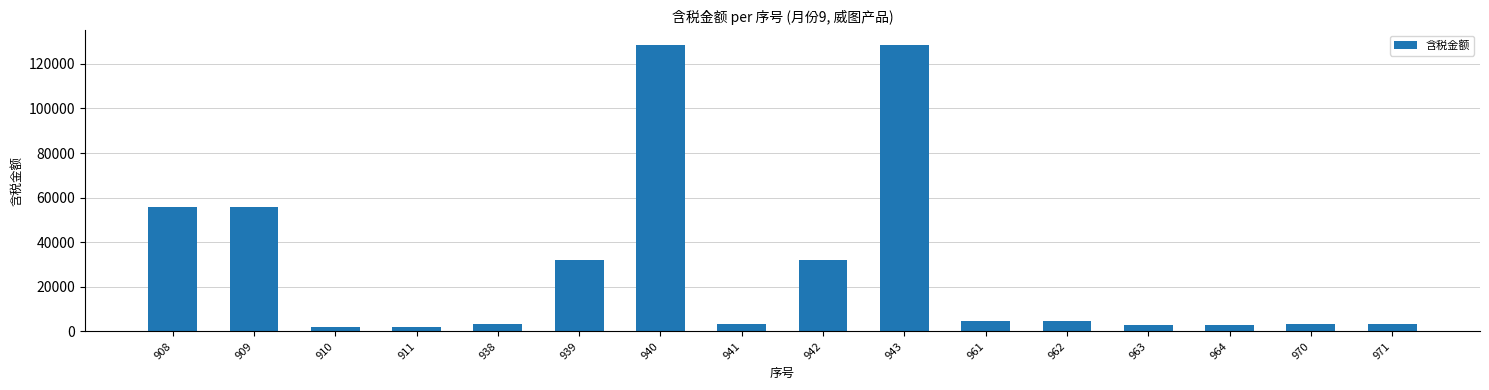

Read the value at 909.

56000.0